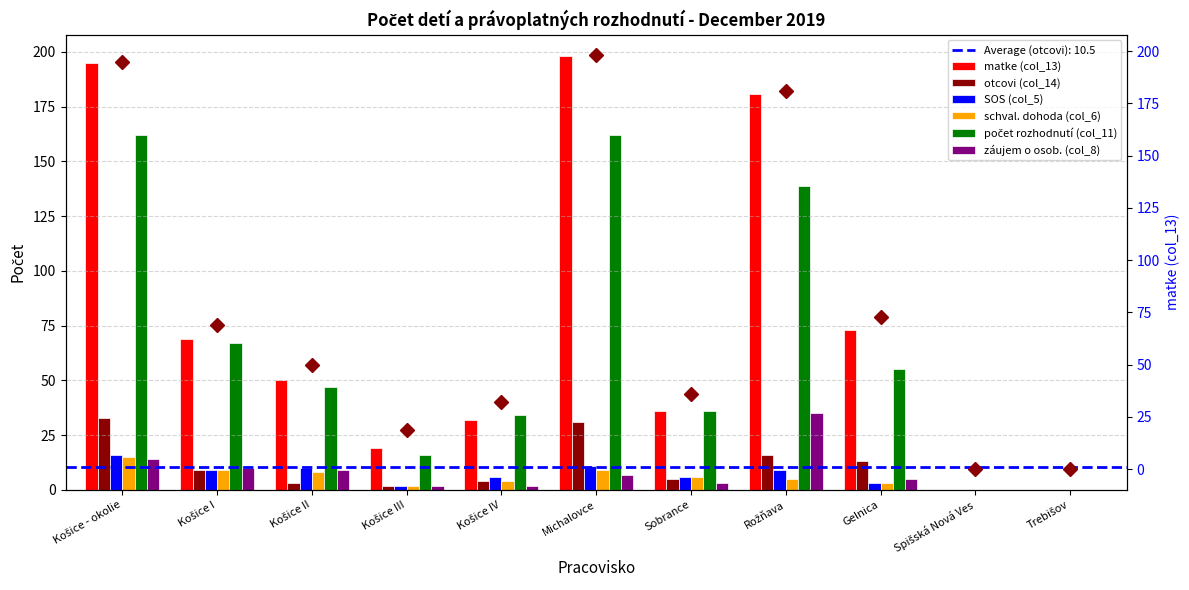

Which series changed the most between Košice II and Michalovce?

matke (col_13)